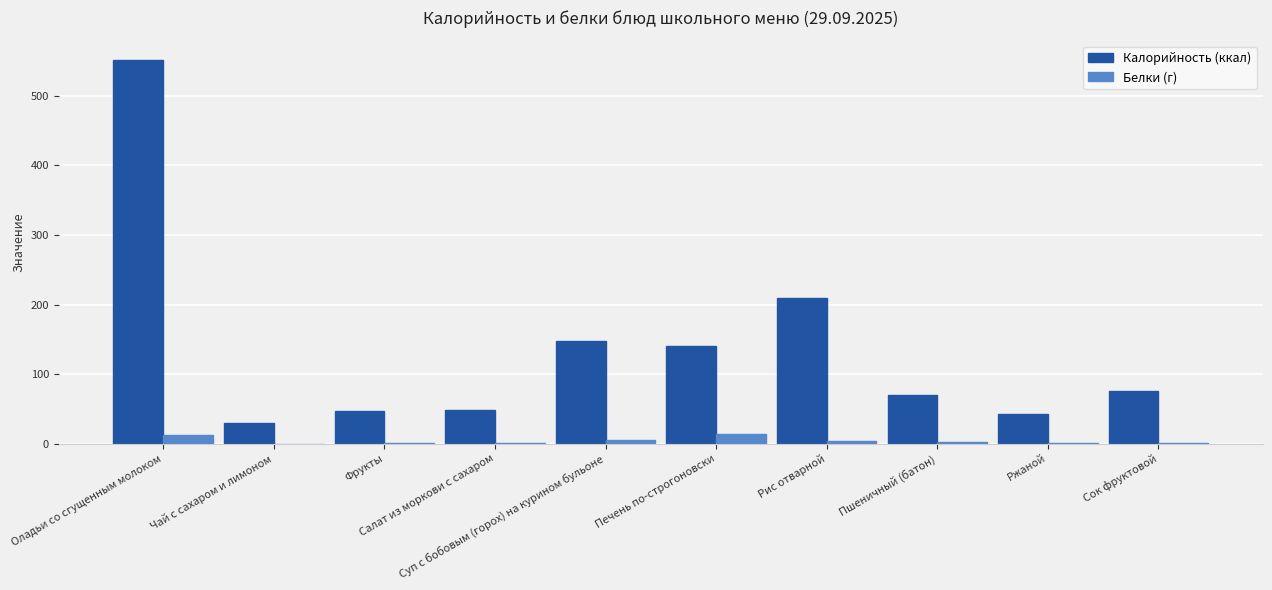

Which series has the largest total across all categories?

Калорийность (ккал)